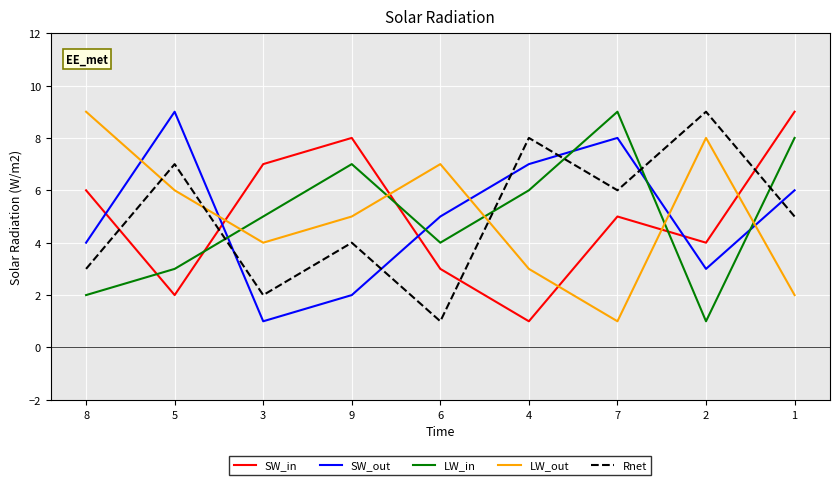

At how many categories does at least one series exceed 6?

9